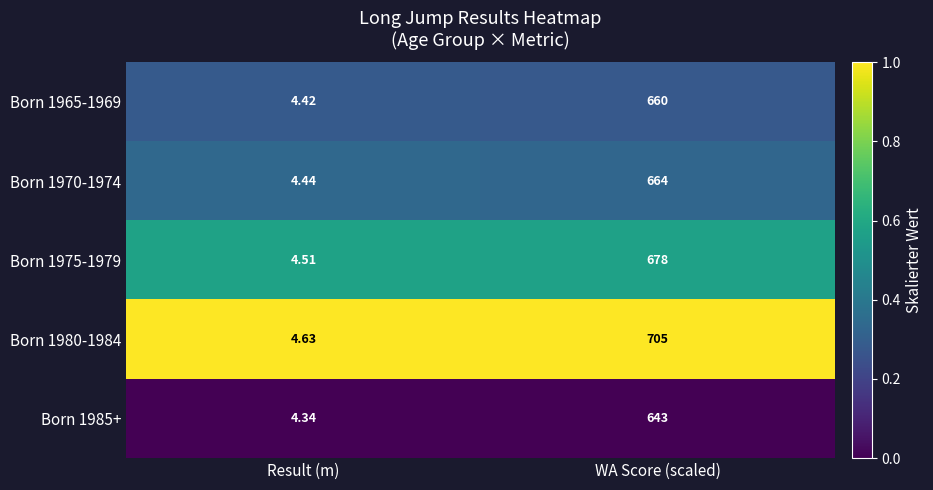

Which category has the lowest value in the Born 1975-1979 series?

Result (m)